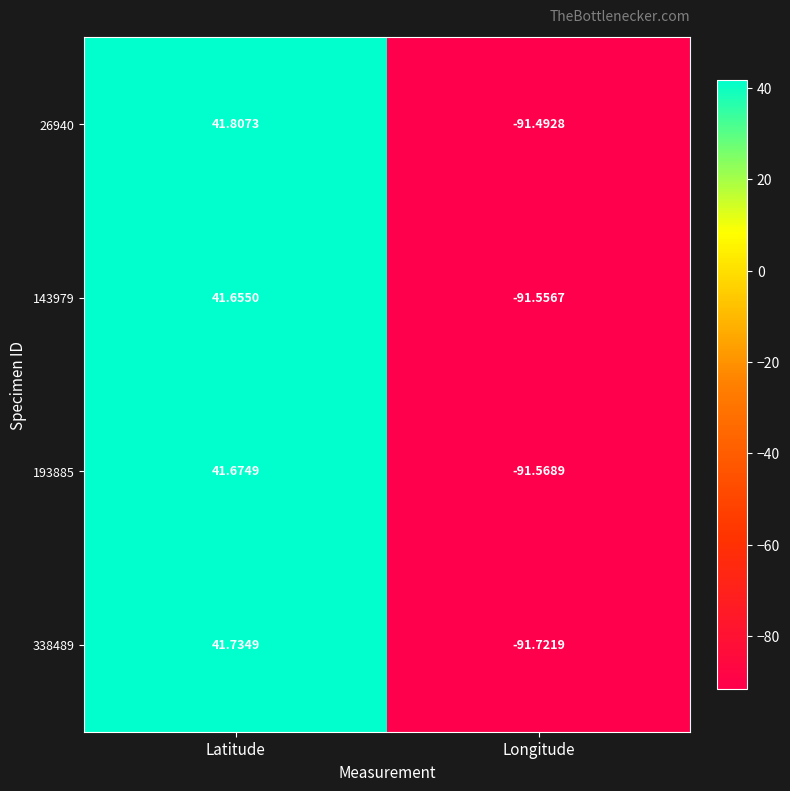

Which series changed the most between Latitude and Longitude?

338489